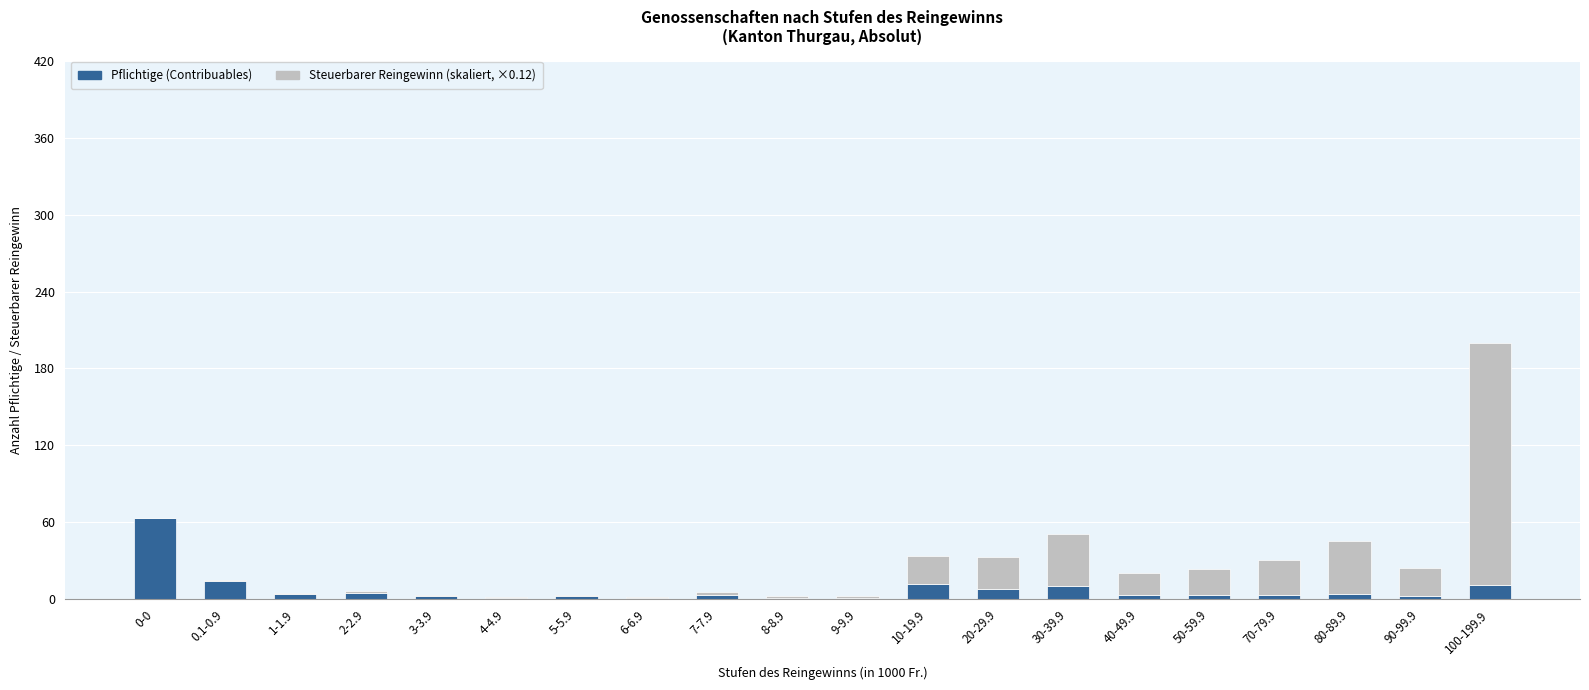

At which category is the sum across all series the highest?

100-199.9